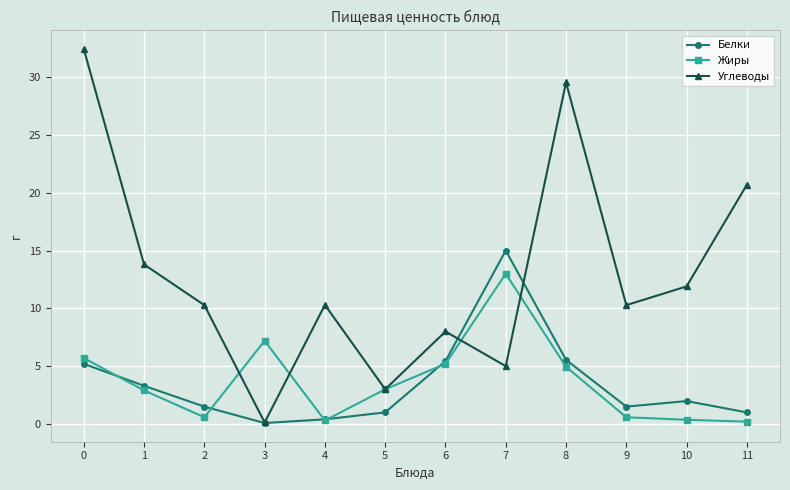

List the series in order of their peak value, lowest first.

Жиры, Белки, Углеводы